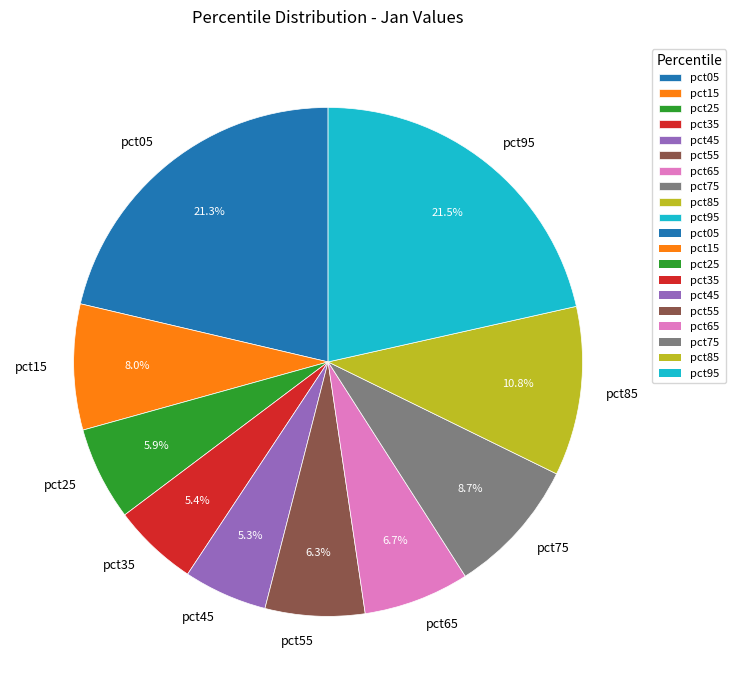

The pct15 slice represents 8% of the pie. True or false?

True